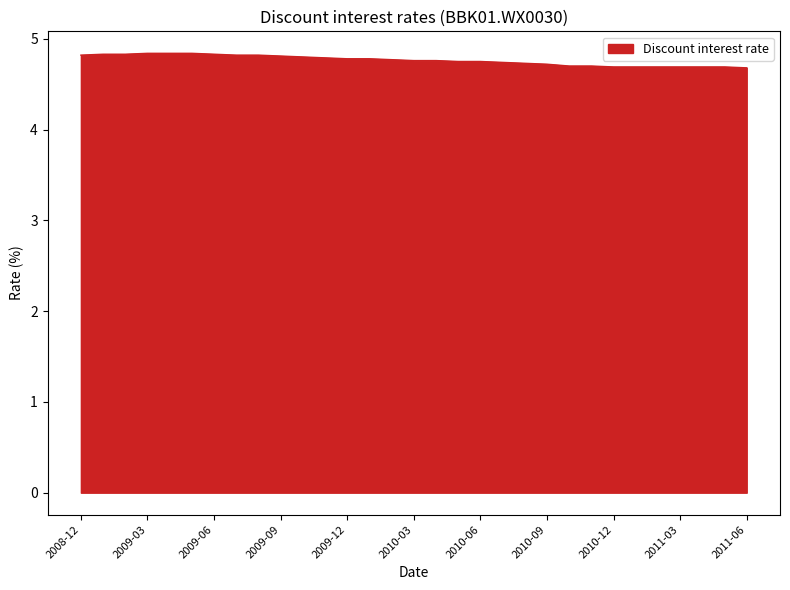

What is the greatest value displayed?

4.8